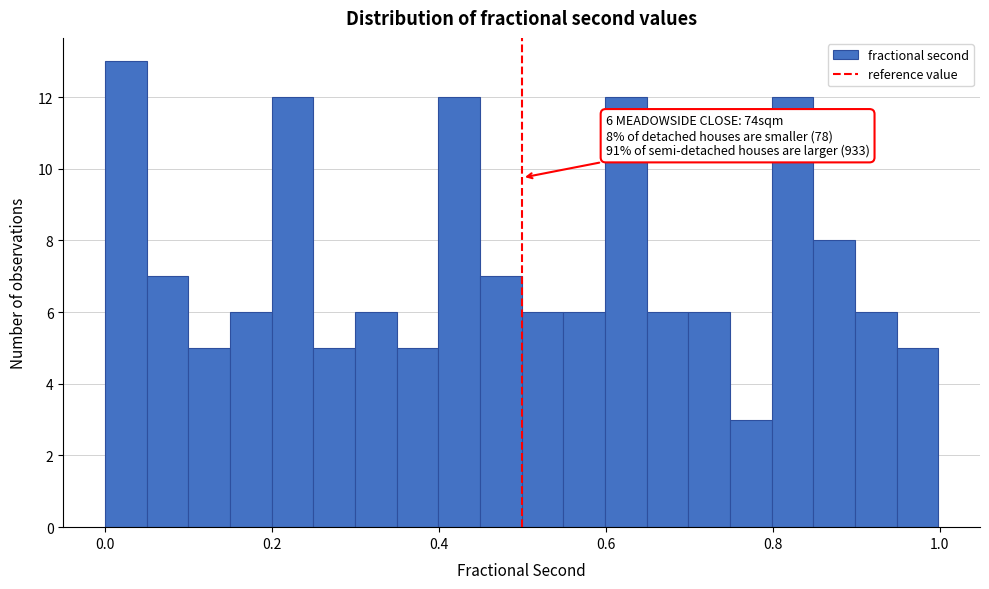

Around what value on the x-axis is the tallest bar? Give the approximate position of its centre, as read against the axis.

0.02